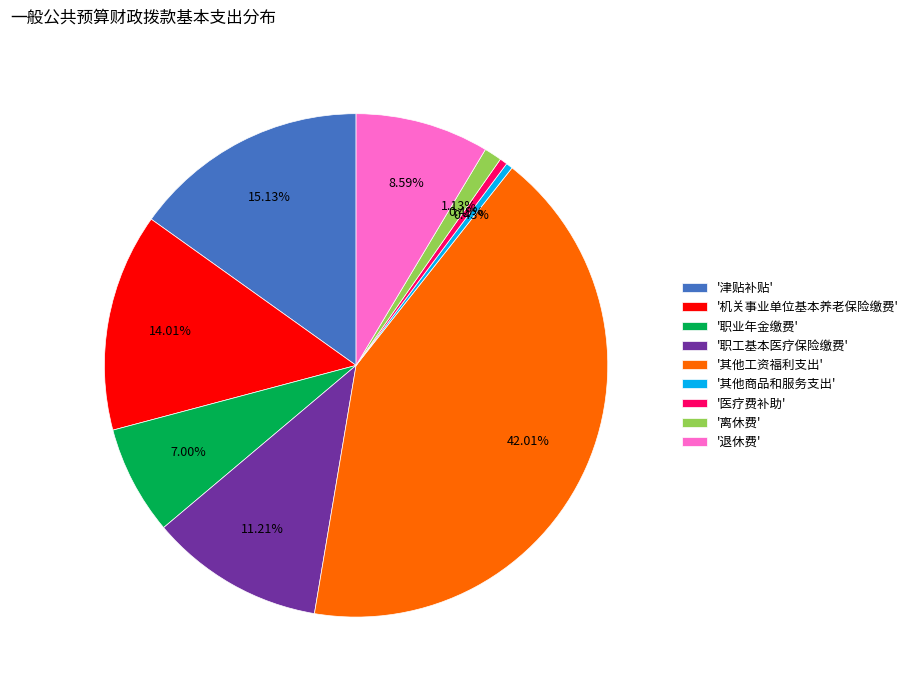

Is there a majority slice in this chart?

No